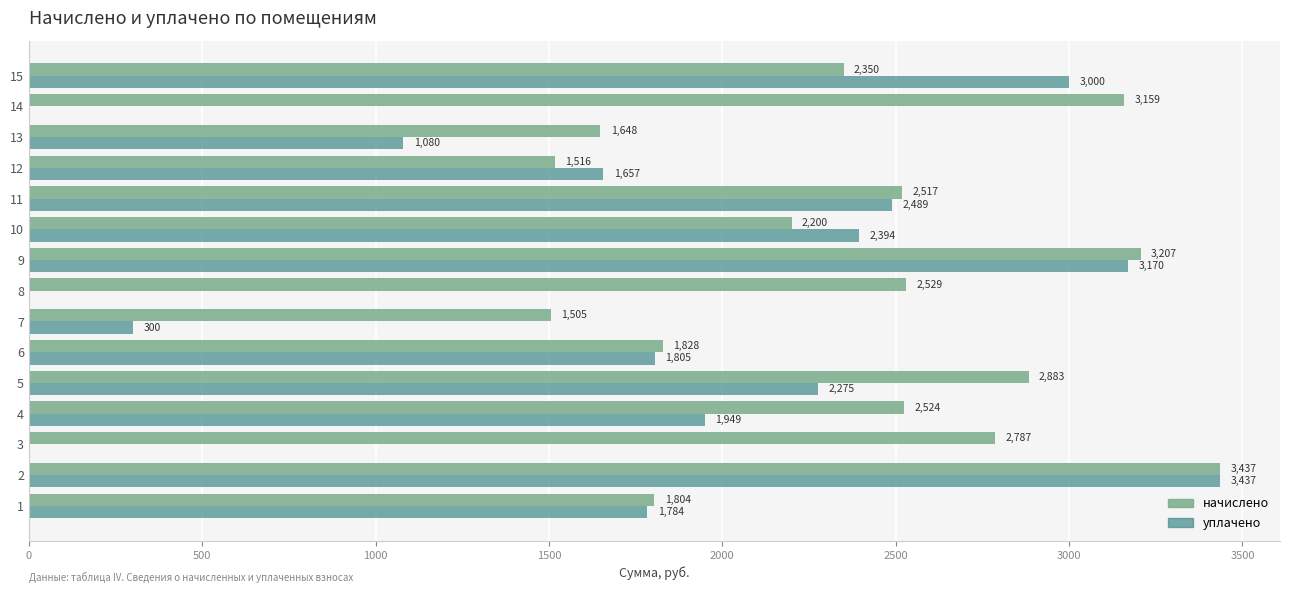

The value of уплачено at 7 is 120.5. True or false?

False